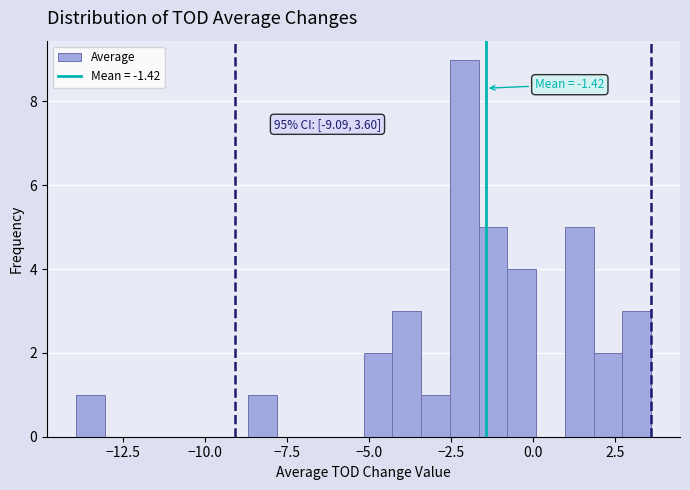

Around what value on the x-axis is the tallest bar? Give the approximate position of its centre, as read against the axis.

-2.0